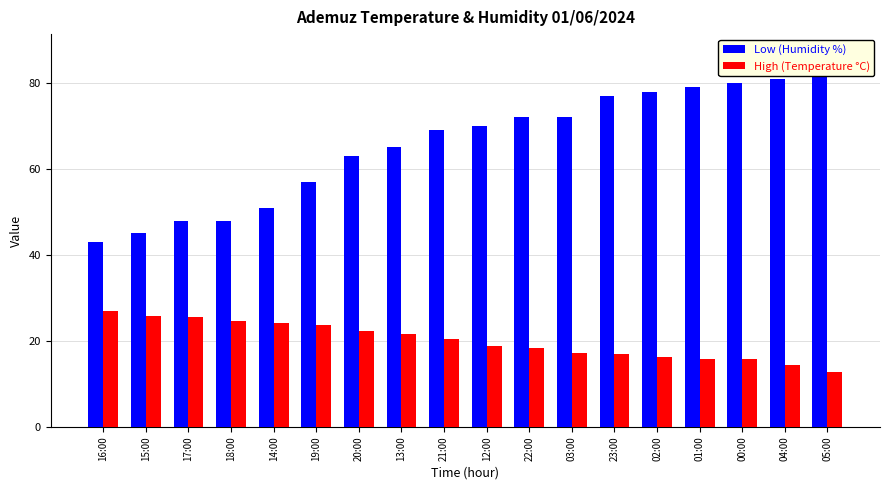

The value of High (Temperature °C) at 12:00 is 4.5. True or false?

False